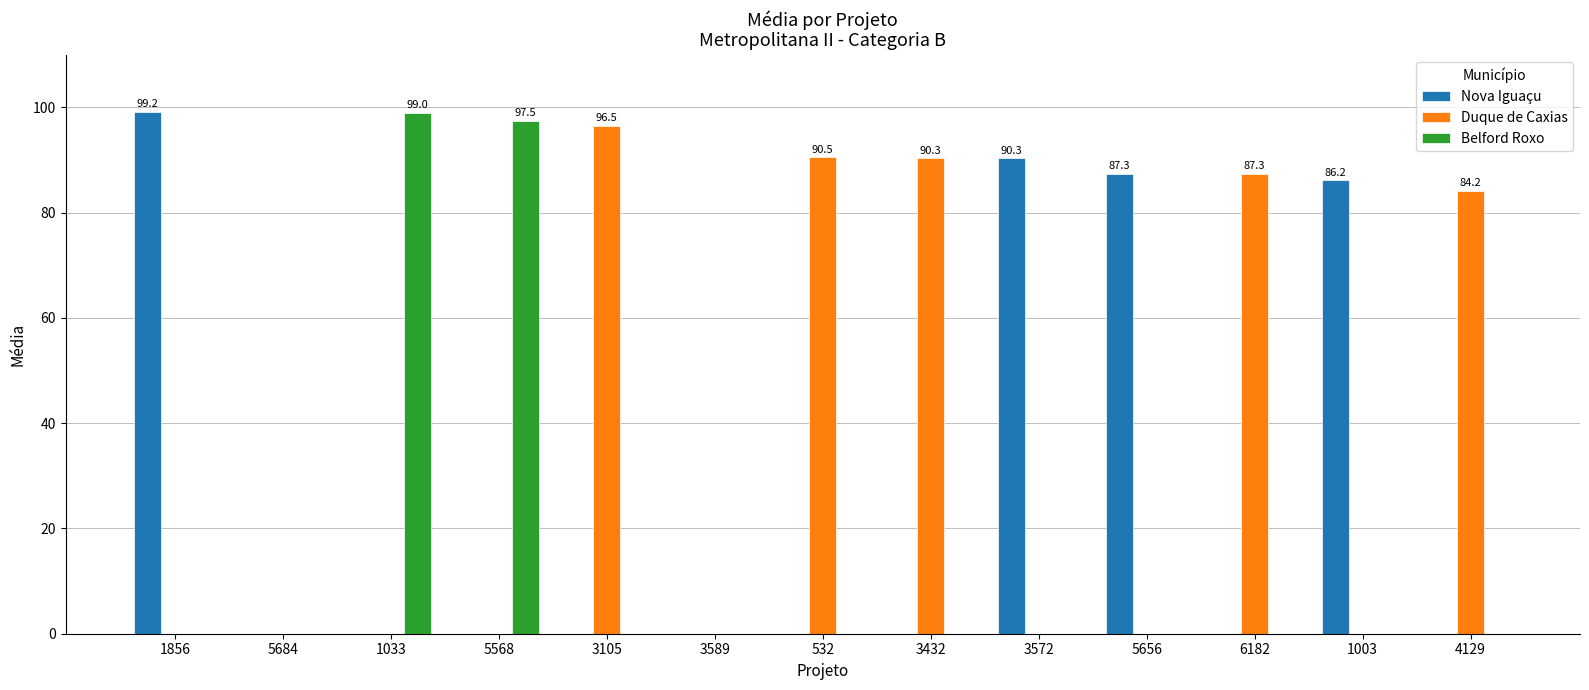

What is the sum of all Duque de Caxias values?

448.8